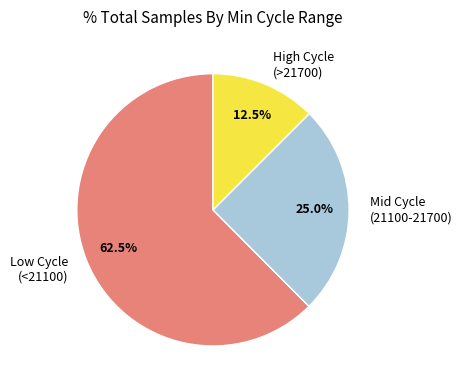

What is the majority slice?

Low Cycle (<21100)